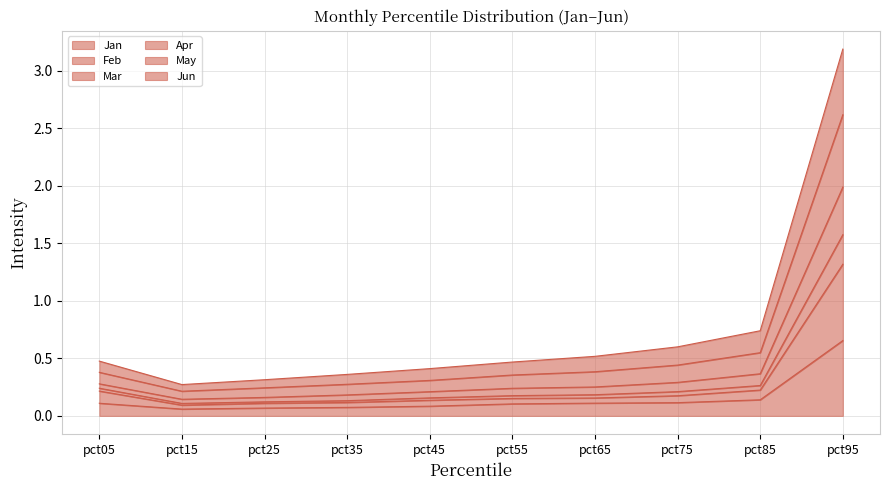

What are all the series names shown in the legend?

Jan, Feb, Mar, Apr, May, Jun